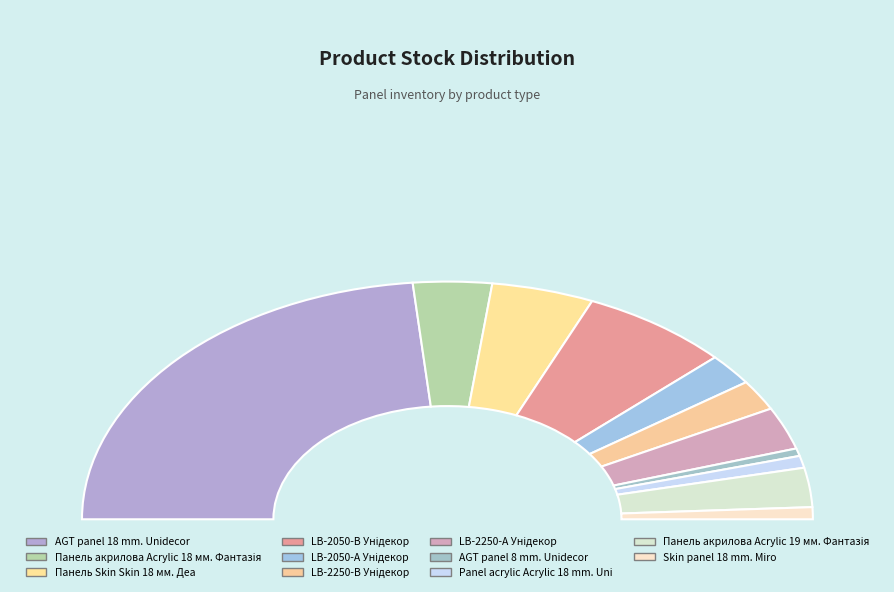

To the nearest percent, what percentage of the pie is AGT panel 18 mm. Unidecor?

47%